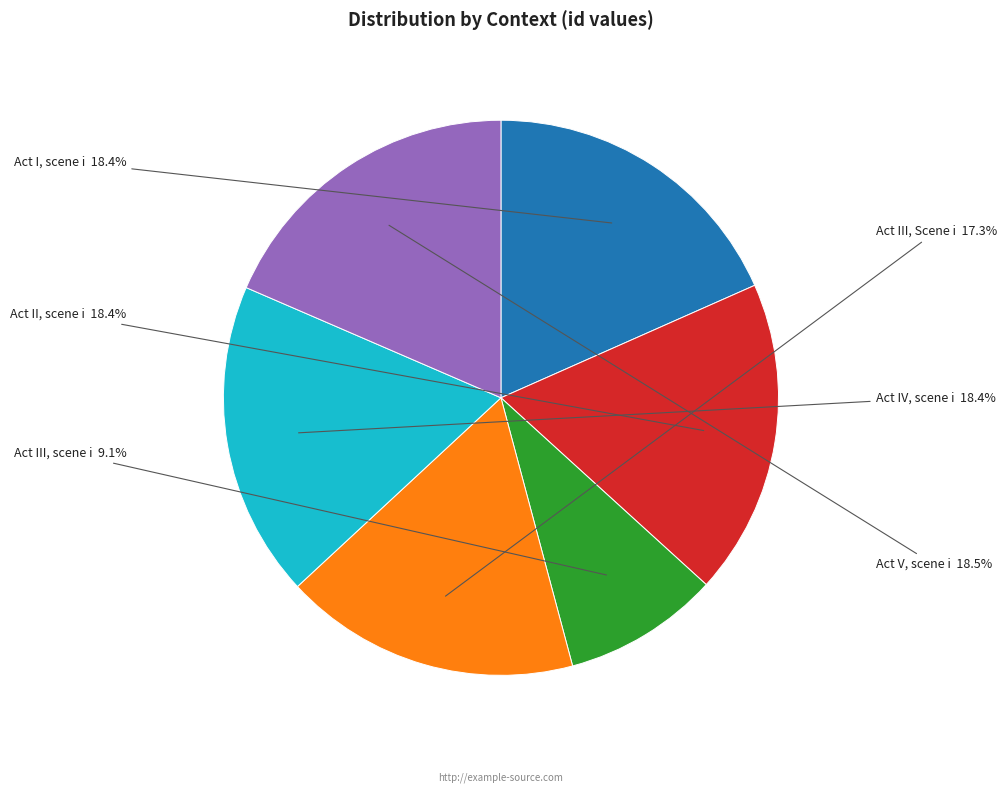

Is there a majority slice in this chart?

No